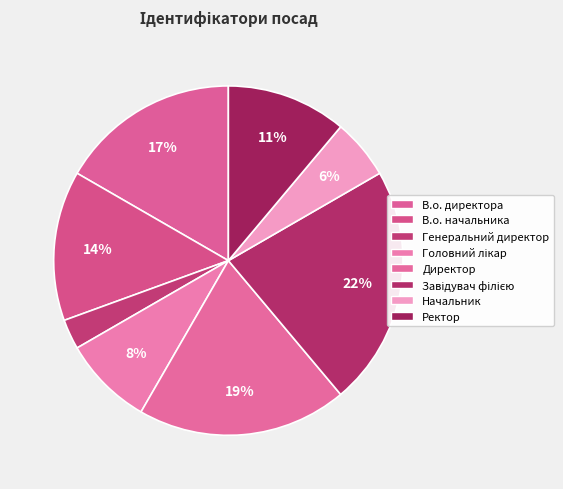

Is it true that Генеральний директор is 9% of the pie?

False